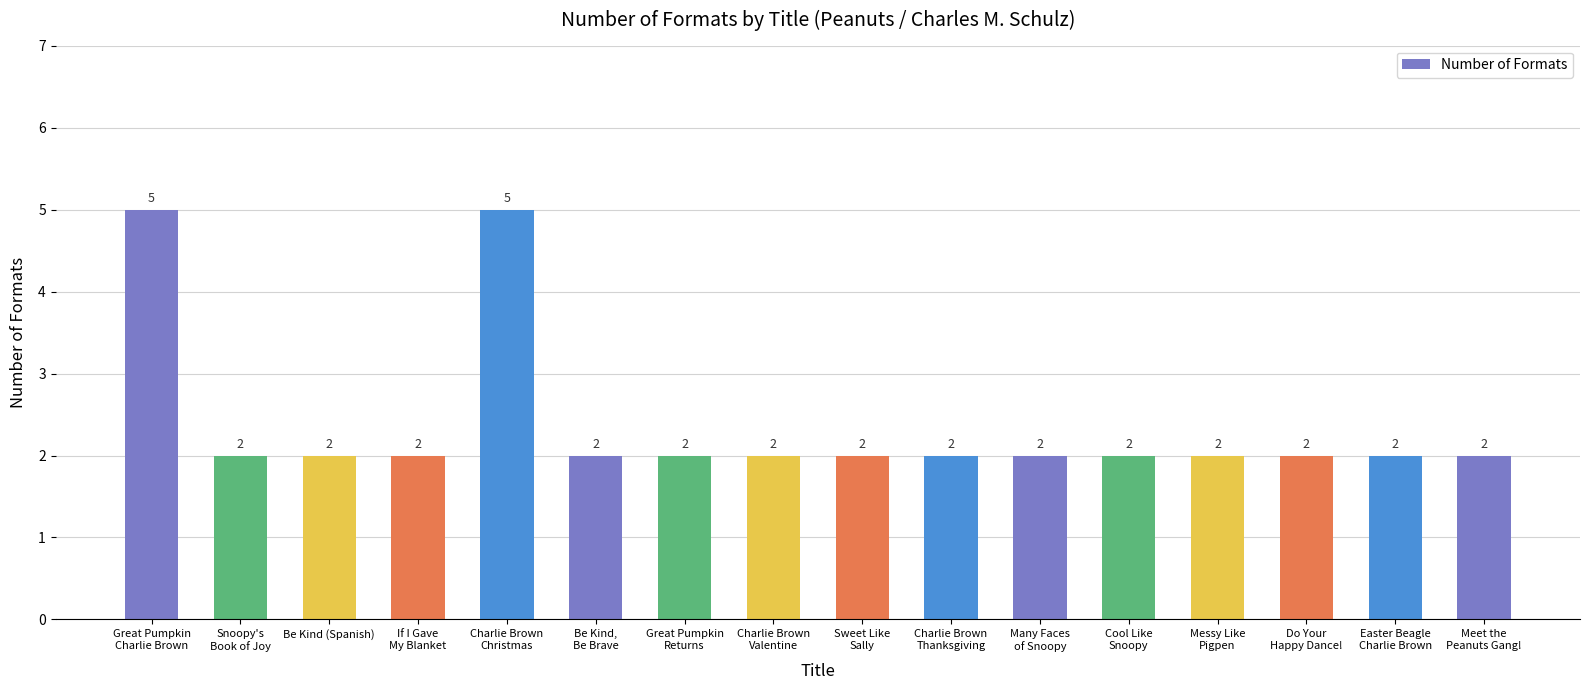

What is the value of the 14th bar from the left?

2